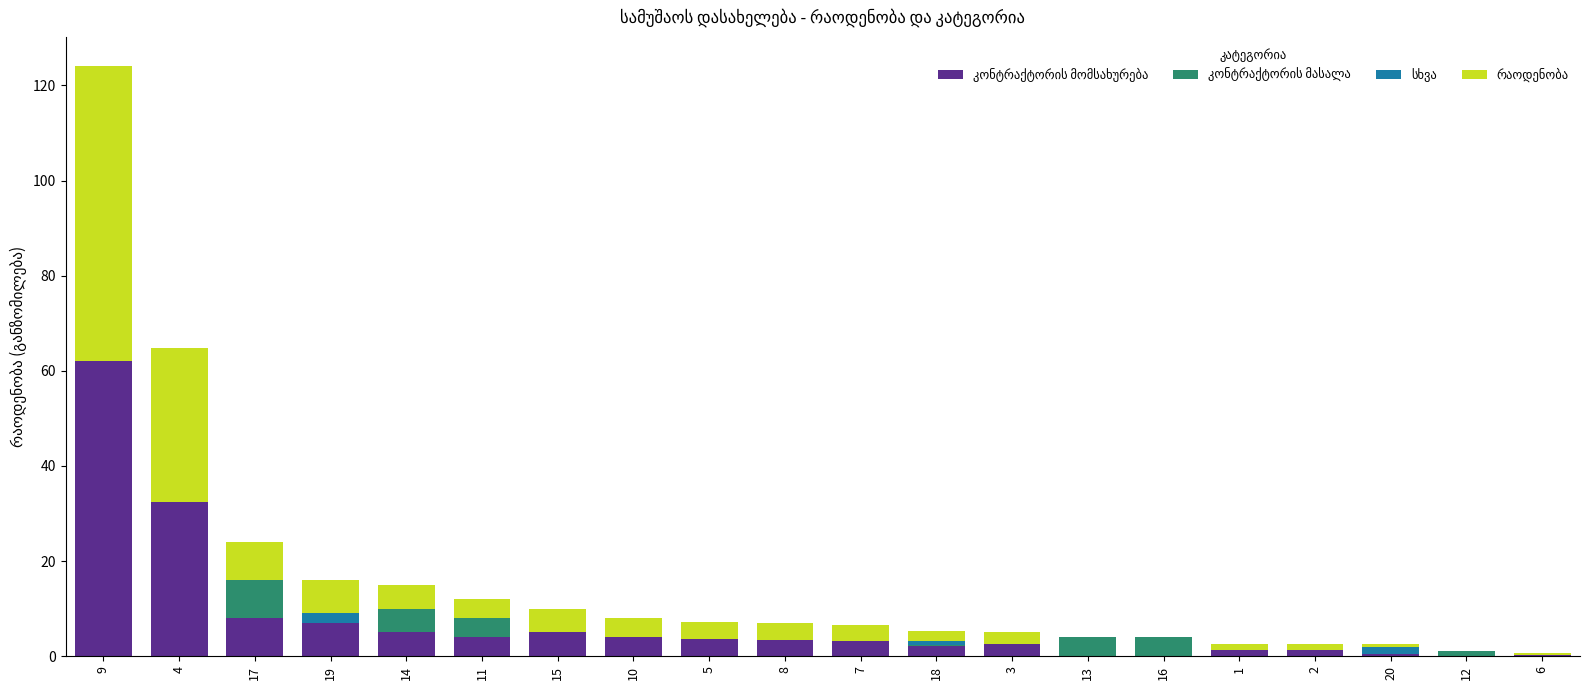

Are the bars horizontal?

No